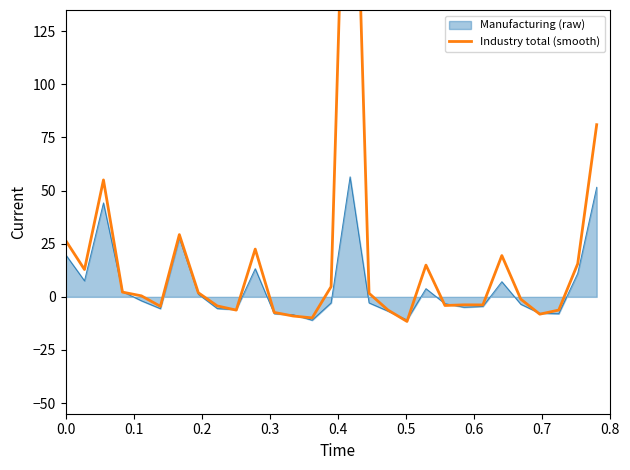

What is the lowest value of the Manufacturing (raw) series?

-11.0